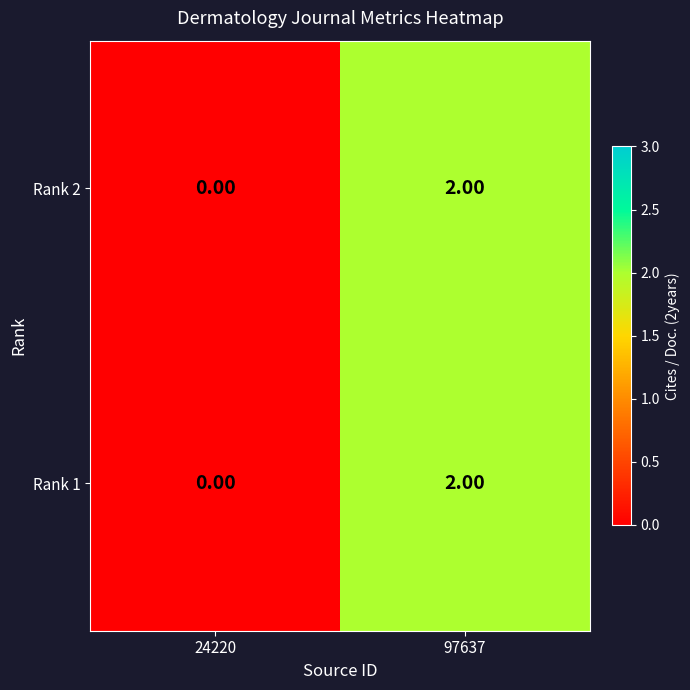

Rank the categories by Rank 2 value from highest to lowest.

97637, 24220